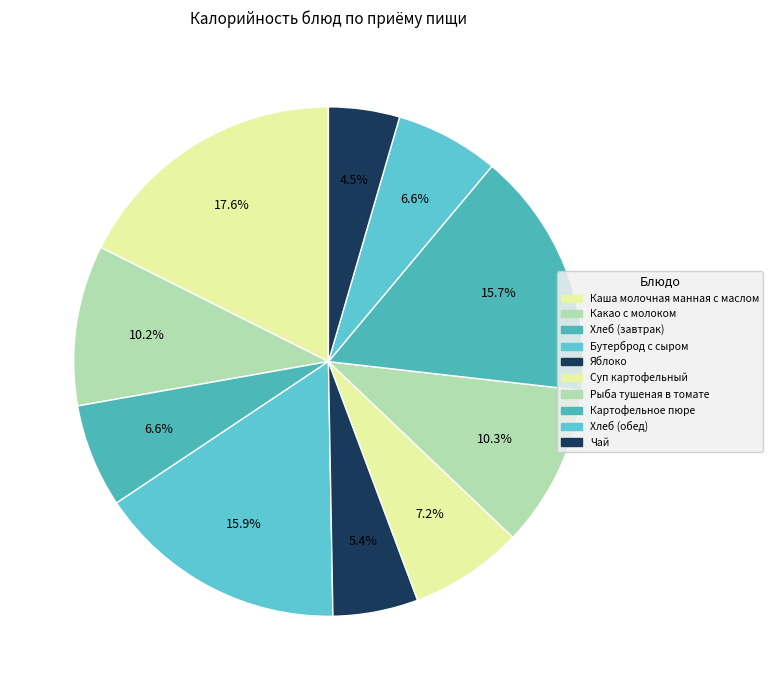

What percentage is the Картофельное пюре slice, to the nearest percent?

16%